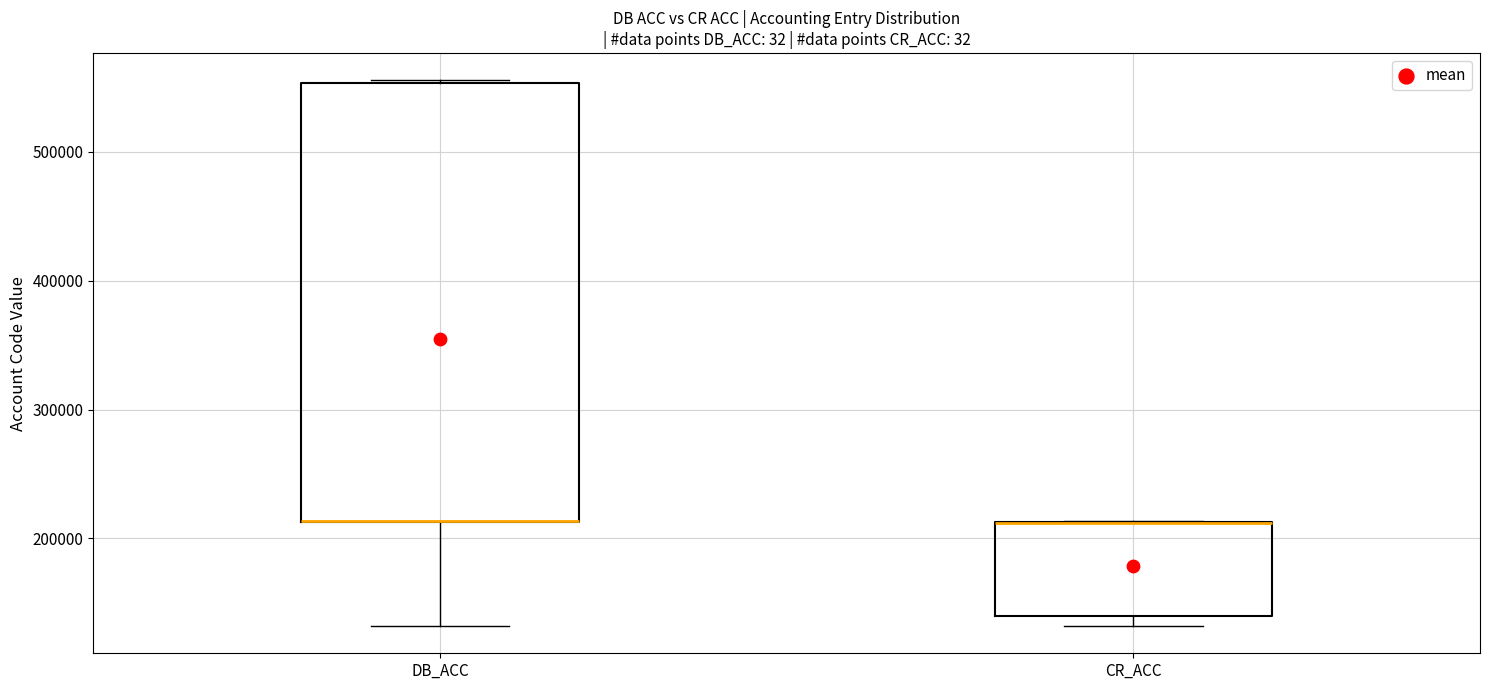

Reading left to right, read every box against the y-axis: the position of its median line, the range the box covers, and the ends of its whiskers. The values are not printed on the chart, so give them approximately, as read against the axis.

DB_ACC: median 210000 (drawn on the box's lower edge), box 210000 to 550000, whiskers 130000 to 560000
CR_ACC: median 210000 (drawn on the box's upper edge), box 140000 to 210000, whiskers 130000 to 210000